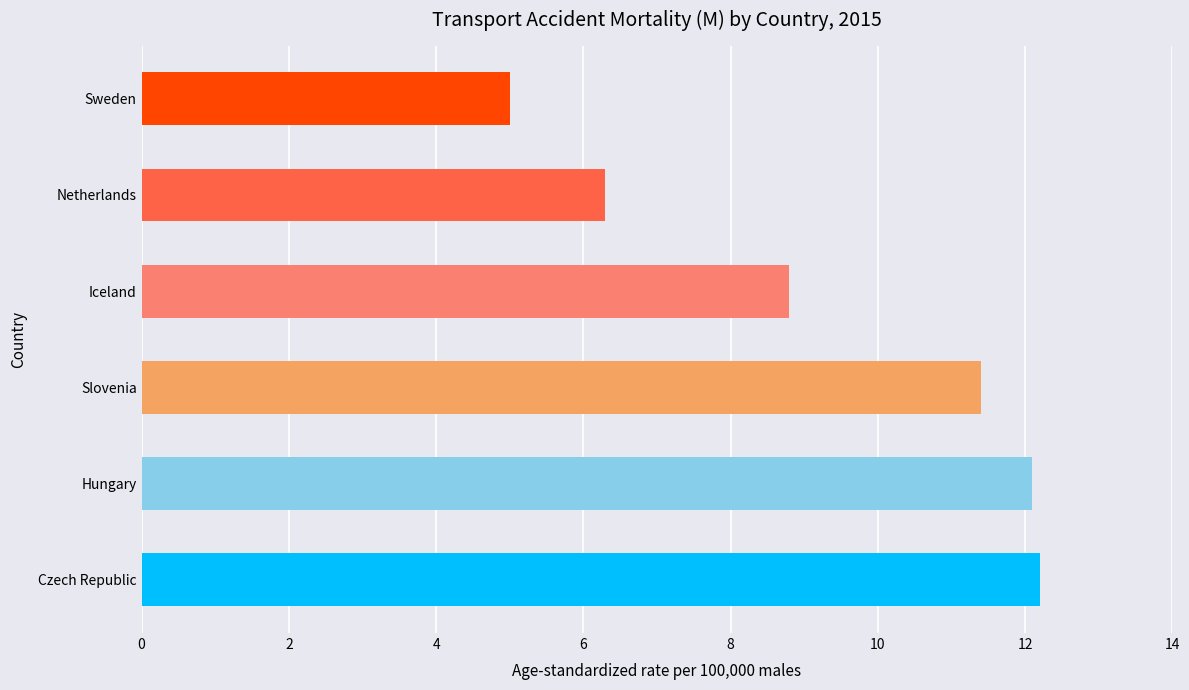

True or false: the data shows 11.4 at Slovenia.

True